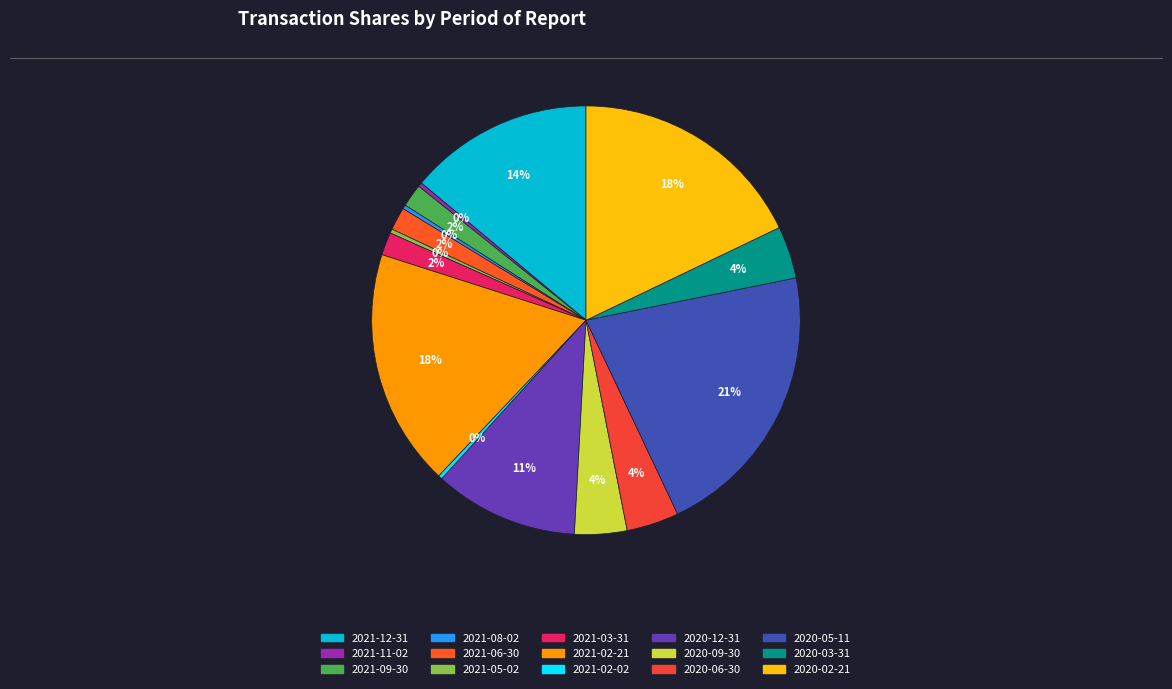

What percentage is NOT represented by 2021-12-31?

86.1%